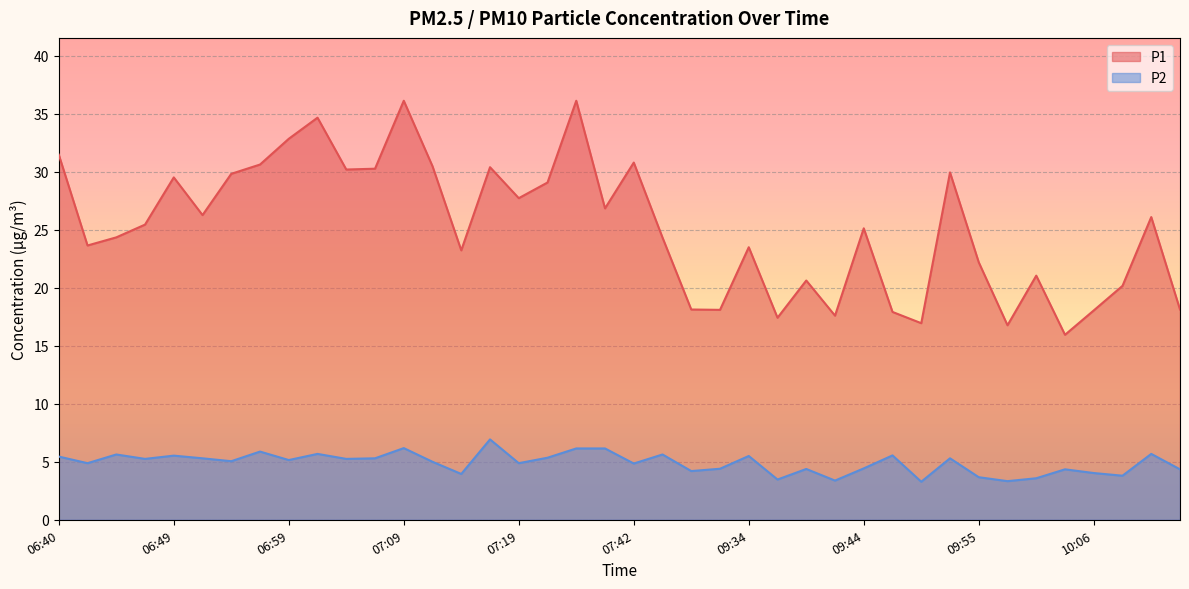

Rank the series by their average value, from highest to lowest.

P1, P2